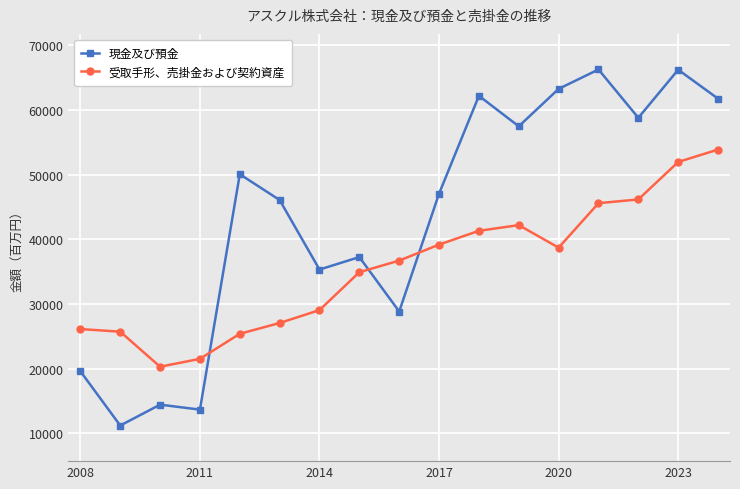

Which series ends up on top after the final intersection of 現金及び預金 and 受取手形、売掛金および契約資産?

現金及び預金